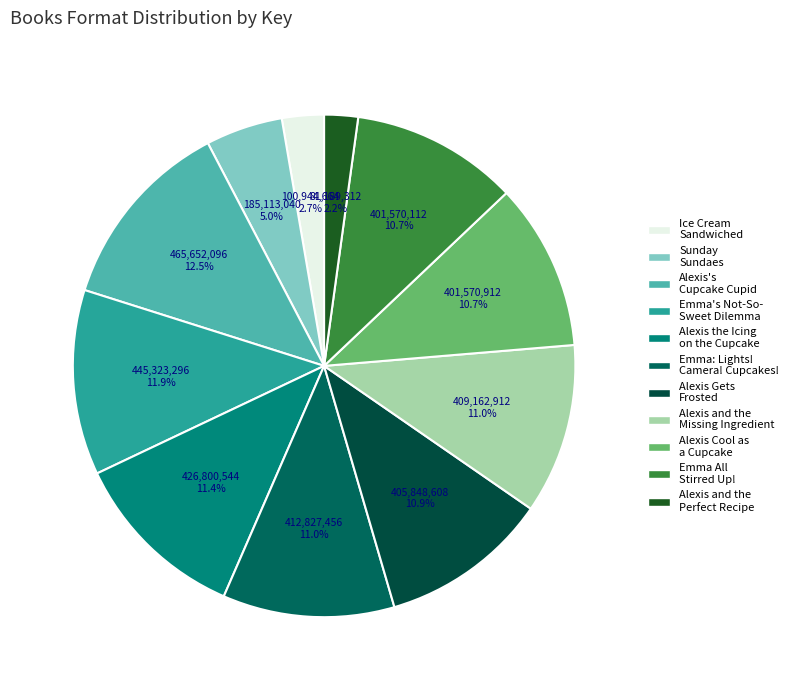

The Sunday Sundaes slice represents 5% of the pie. True or false?

True